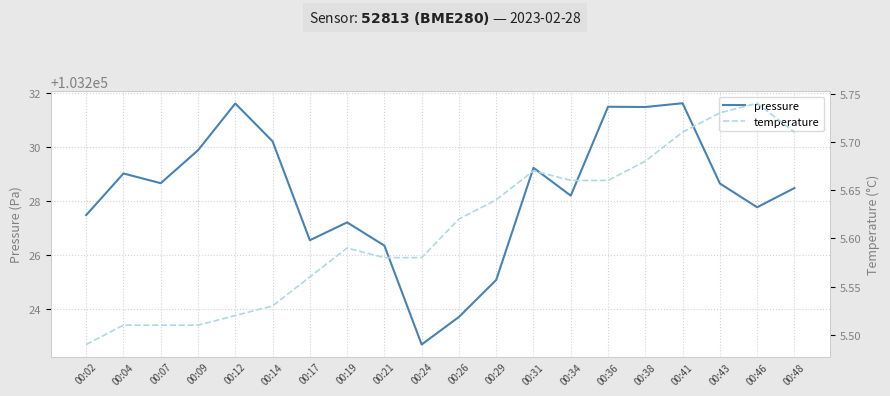

List the labels in order of pressure value, smallest first.

00:24, 00:26, 00:29, 00:21, 00:17, 00:19, 00:02, 00:46, 00:34, 00:48, 00:43, 00:07, 00:04, 00:31, 00:09, 00:14, 00:38, 00:36, 00:12, 00:41